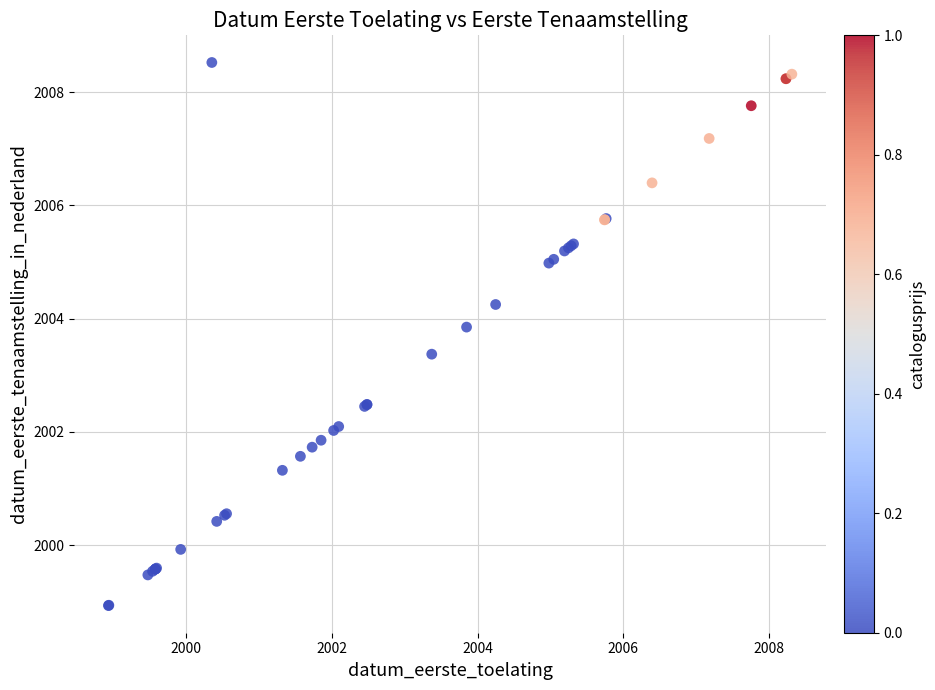

What Y value in the scatter plot is closest to 2003?

2003.4